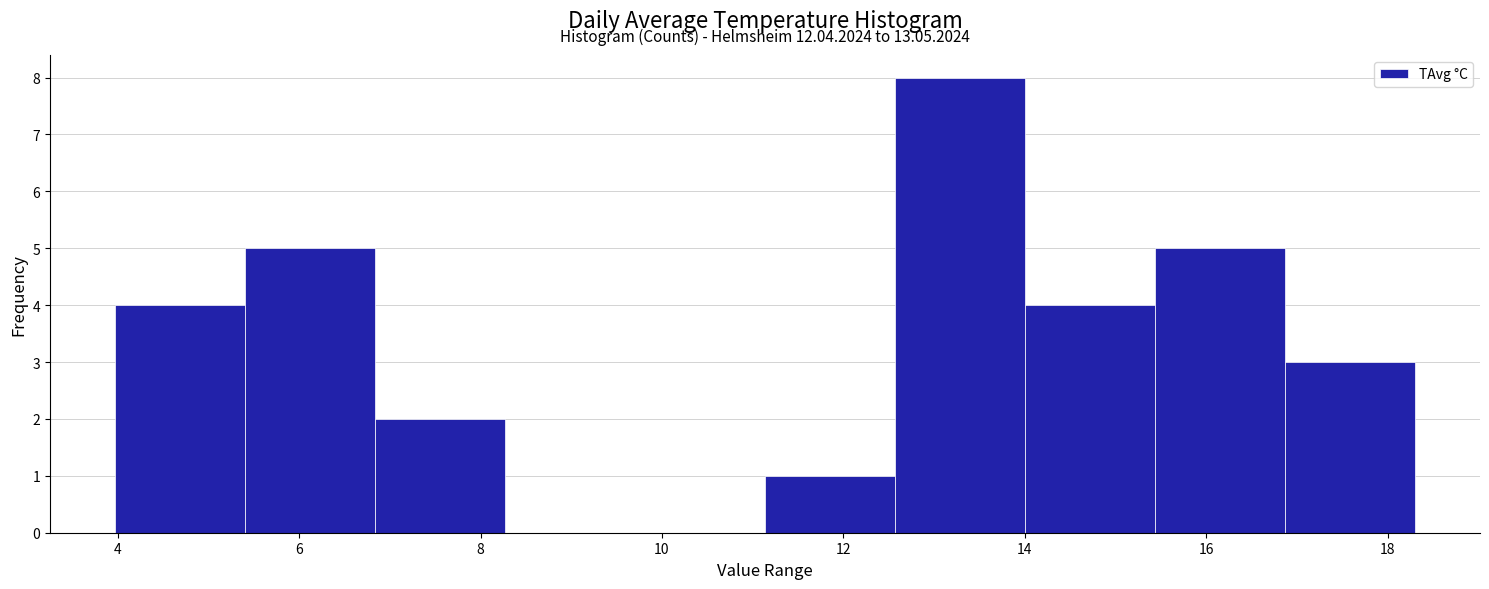

Which range on the x-axis has the tallest bar?

12.6 to 14.0